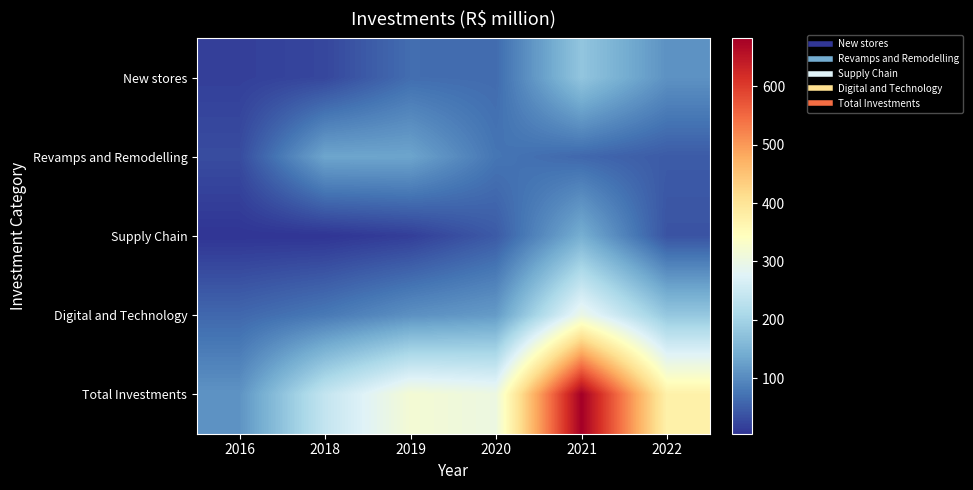

At which category is the sum across all series the highest?

2021